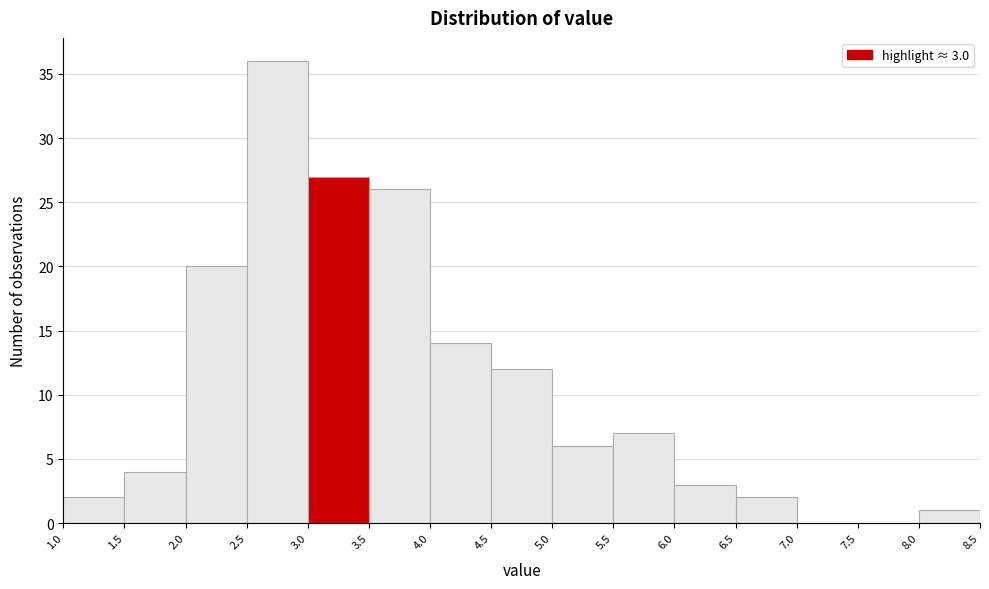

Which range on the x-axis has the tallest bar?

2.5 to 3.0